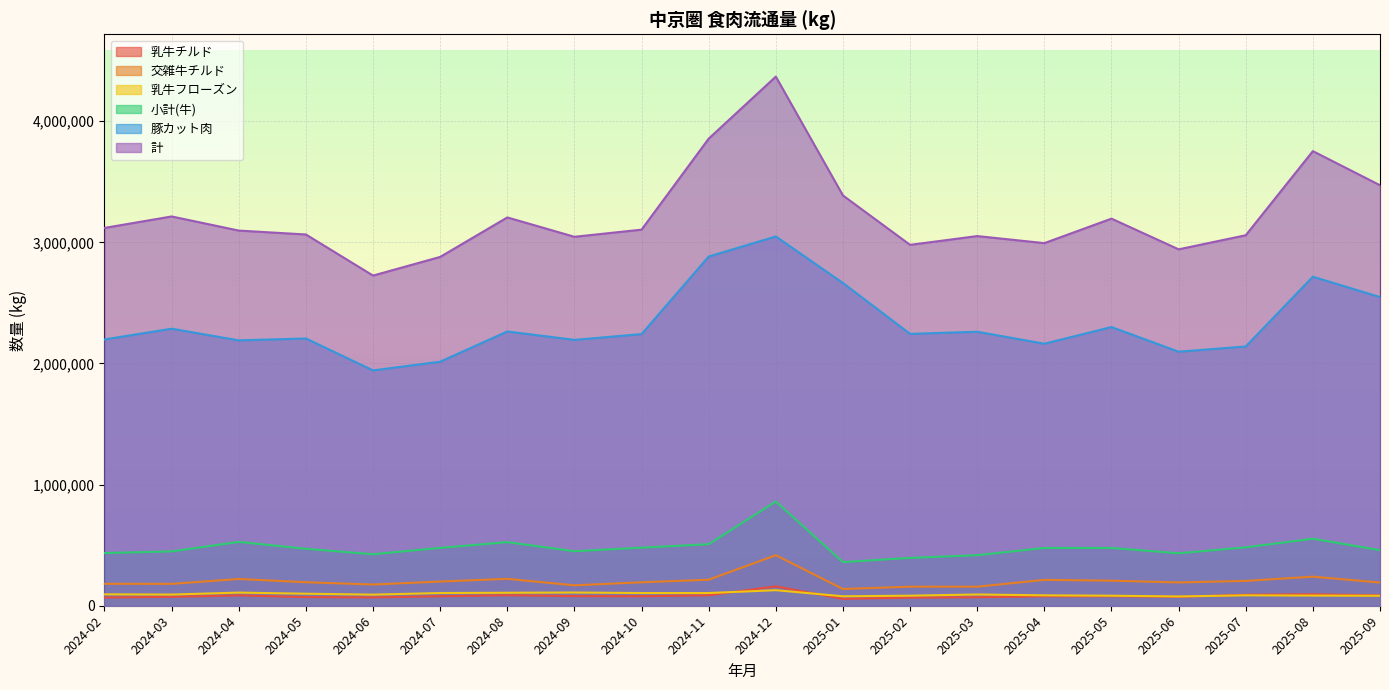

At which label does 乳牛フローズン first exceed 92913?

2024-02